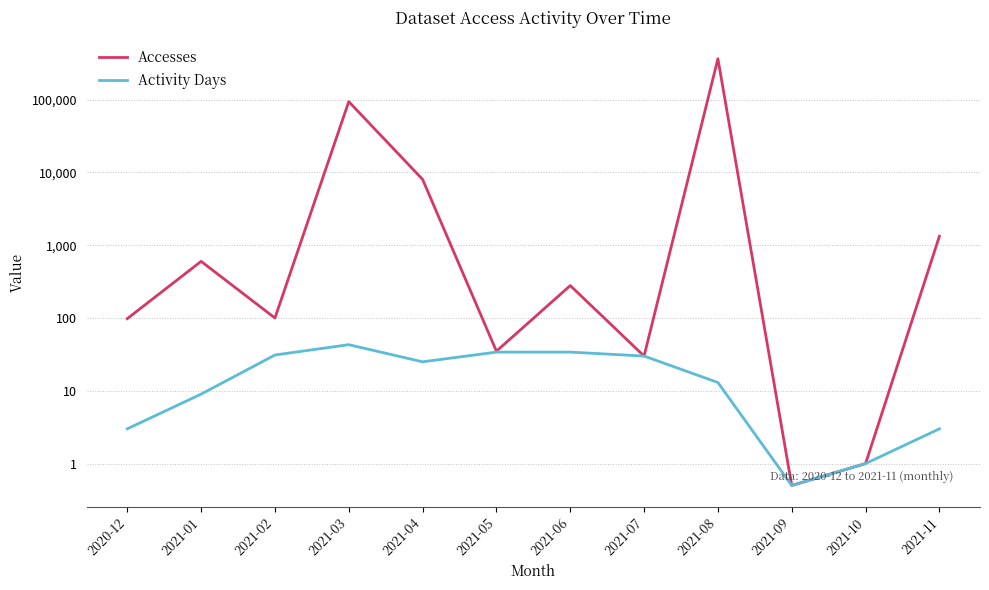

List the series in order of their overall mean, lowest first.

Activity Days, Accesses